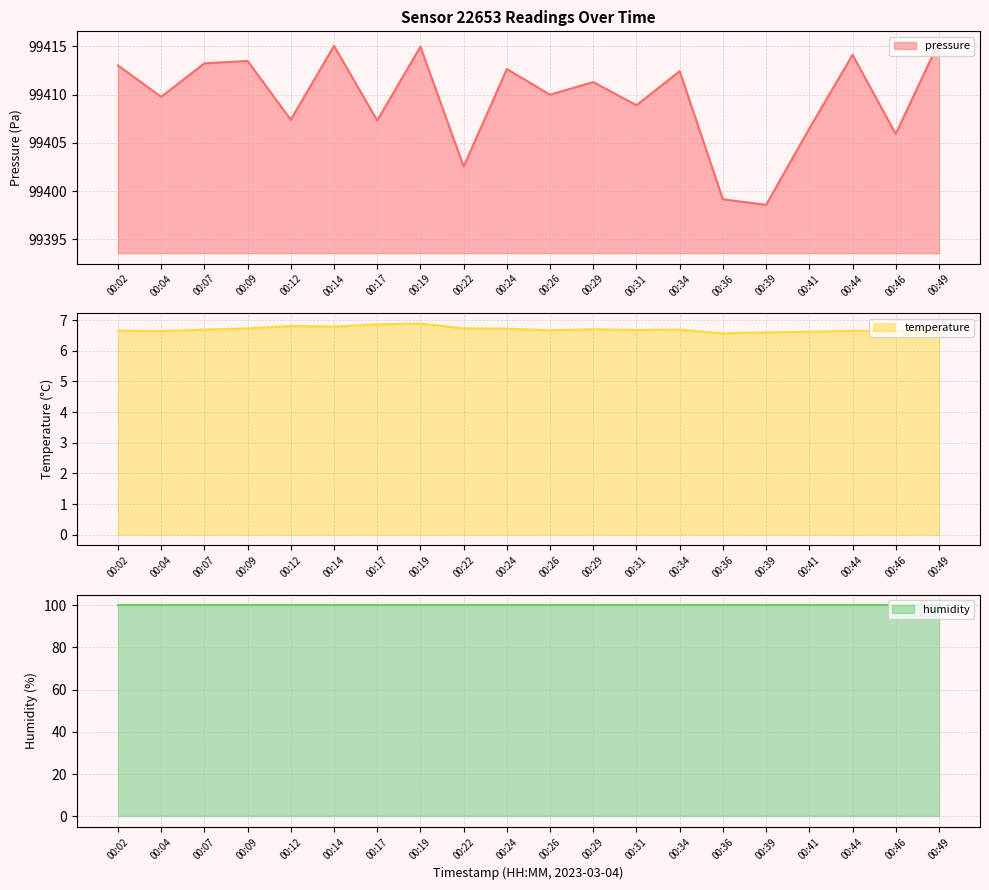

Which category has the highest value in the pressure series?

00:49